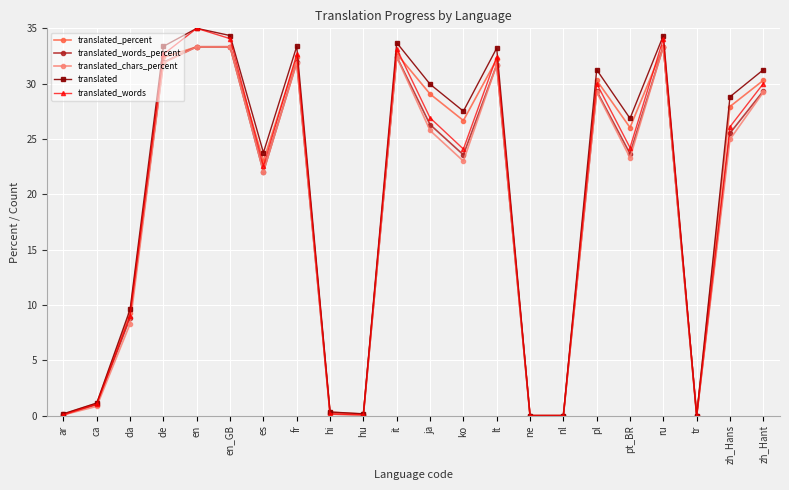

Is it true that translated_words equals 30.0 at zh_Hant?

True